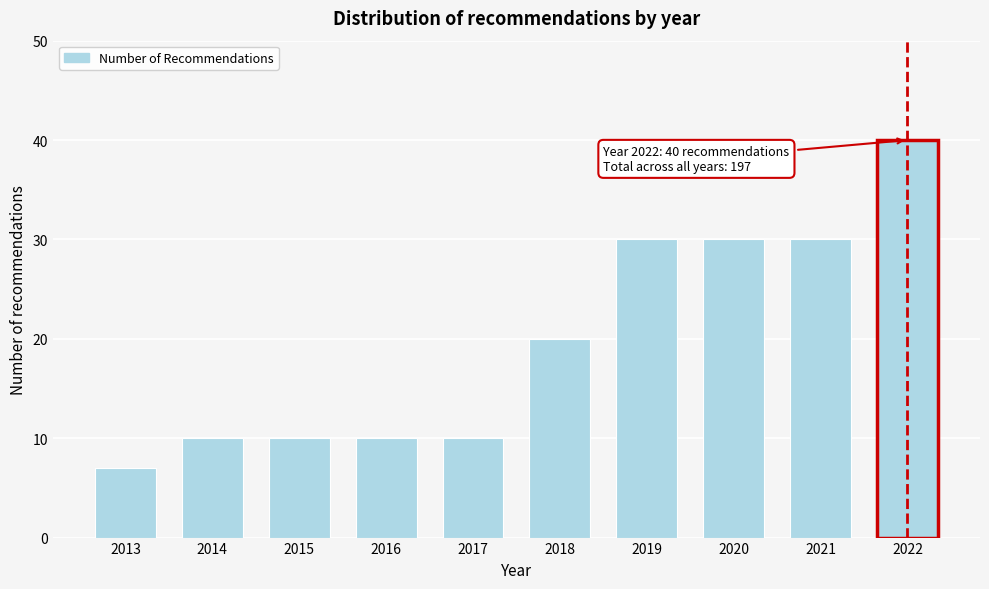

Reading right to left, transcribe all the data shown in this chart.

2022=40	2021=30	2020=30	2019=30	2018=20	2017=10	2016=10	2015=10	2014=10	2013=7